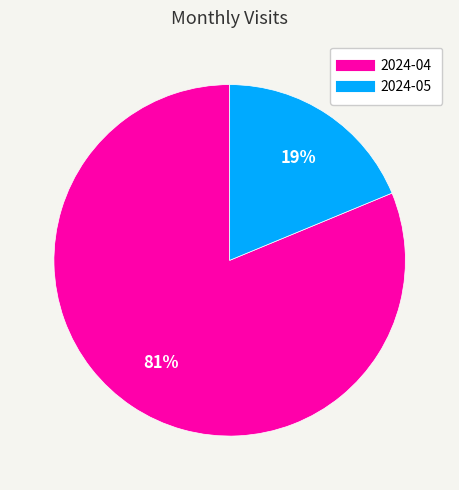

Rank the categories by value from lowest to highest.

2024-05, 2024-04